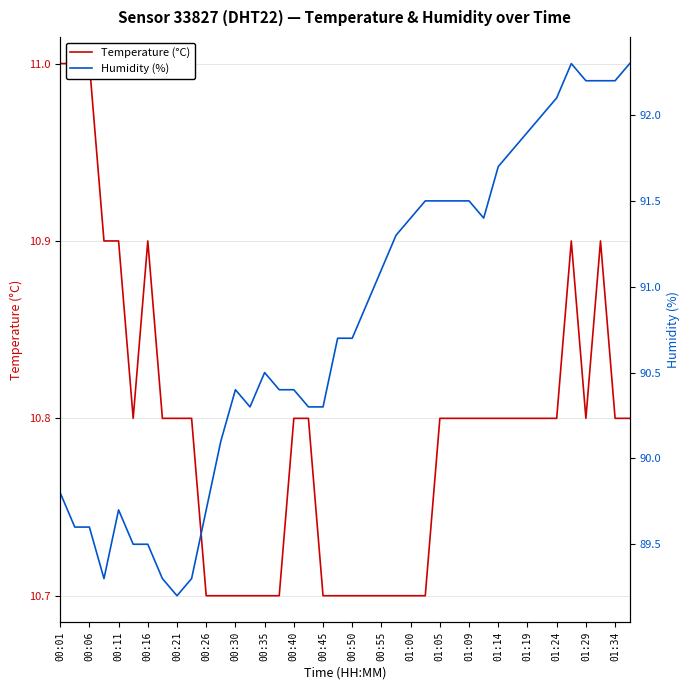

Reading left to right, transcribe all the data shown in this chart.

Temperature (°C): 11.0	11.0	11.0	10.9	10.9	10.8	10.9	10.8	10.8	10.8	10.7	10.7	10.7	10.7	10.7	10.7	10.8	10.8	10.7	10.7	10.7	10.7	10.7	10.7	10.7	10.7	10.8	10.8	10.8	10.8	10.8	10.8	10.8	10.8	10.8	10.9	10.8	10.9	10.8	10.8
Humidity (%): 89.8	89.6	89.6	89.3	89.7	89.5	89.5	89.3	89.2	89.3	89.7	90.1	90.4	90.3	90.5	90.4	90.4	90.3	90.3	90.7	90.7	90.9	91.1	91.3	91.4	91.5	91.5	91.5	91.5	91.4	91.7	91.8	91.9	92.0	92.1	92.3	92.2	92.2	92.2	92.3